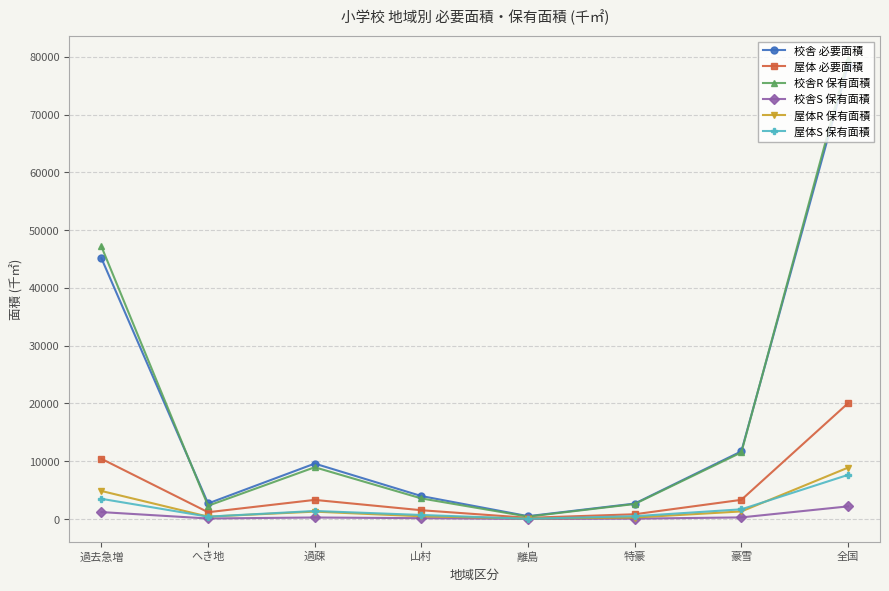

The 校舎R 保有面積 series shows 15549 at 過疎. True or false?

False